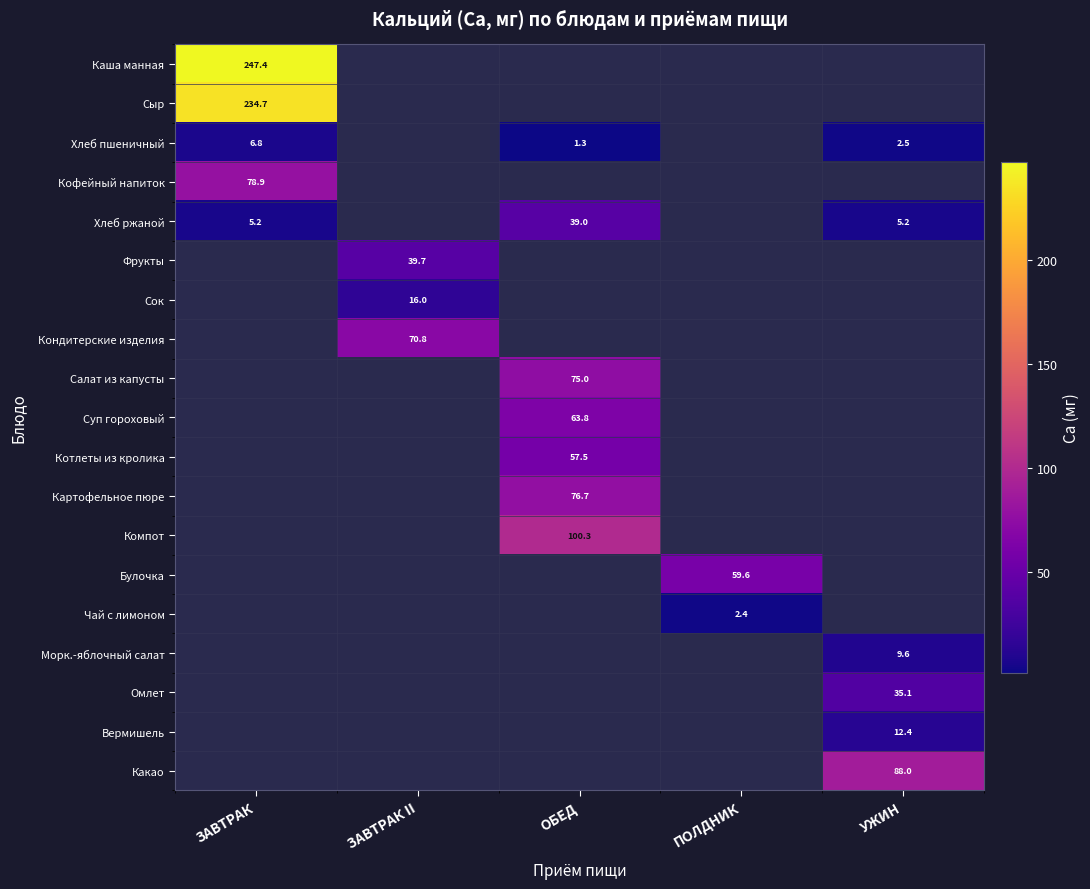

At how many categories does at least one series exceed 41?

5